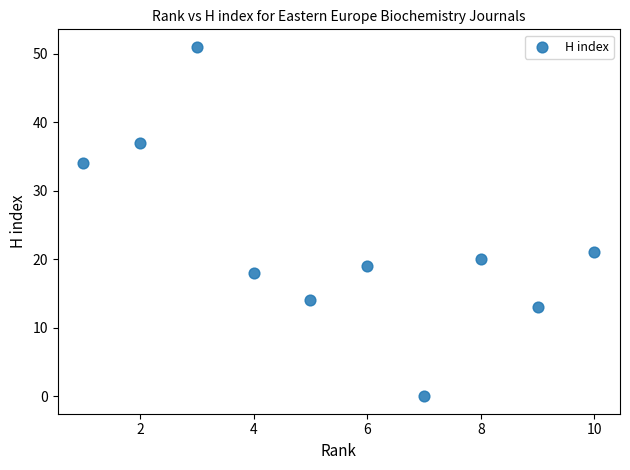

What is the range of Y values (max minus min)?

51